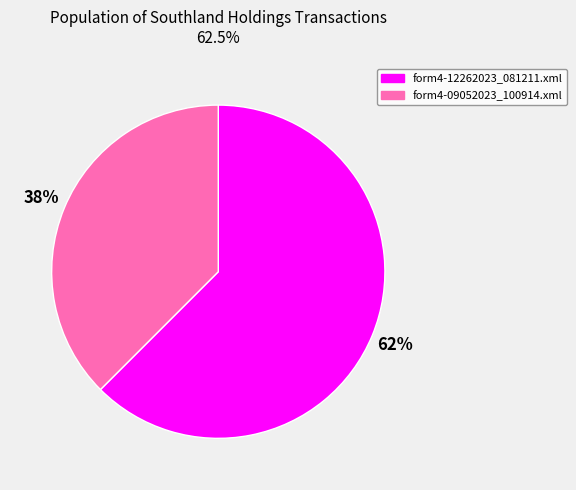

Do form4-09052023_100914.xml and form4-12262023_081211.xml together represent more than half of the pie?

Yes